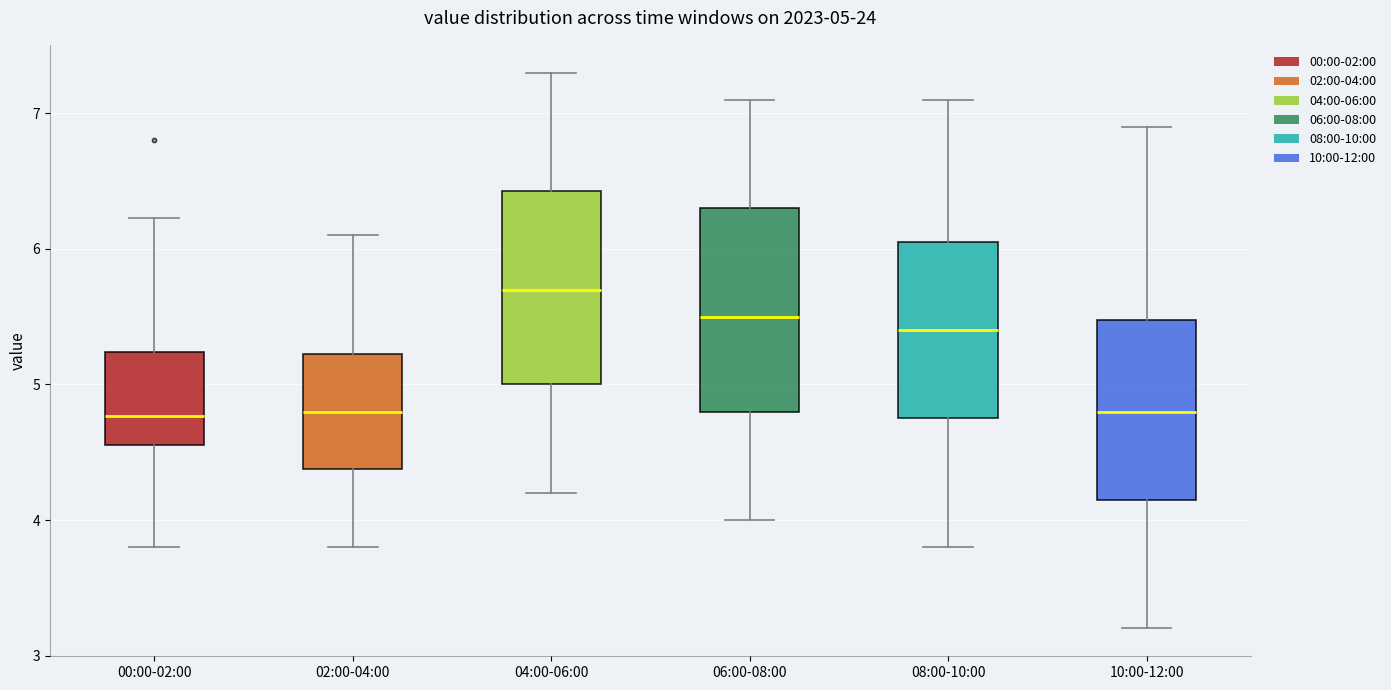

Which box's median line is the highest?

04:00-06:00